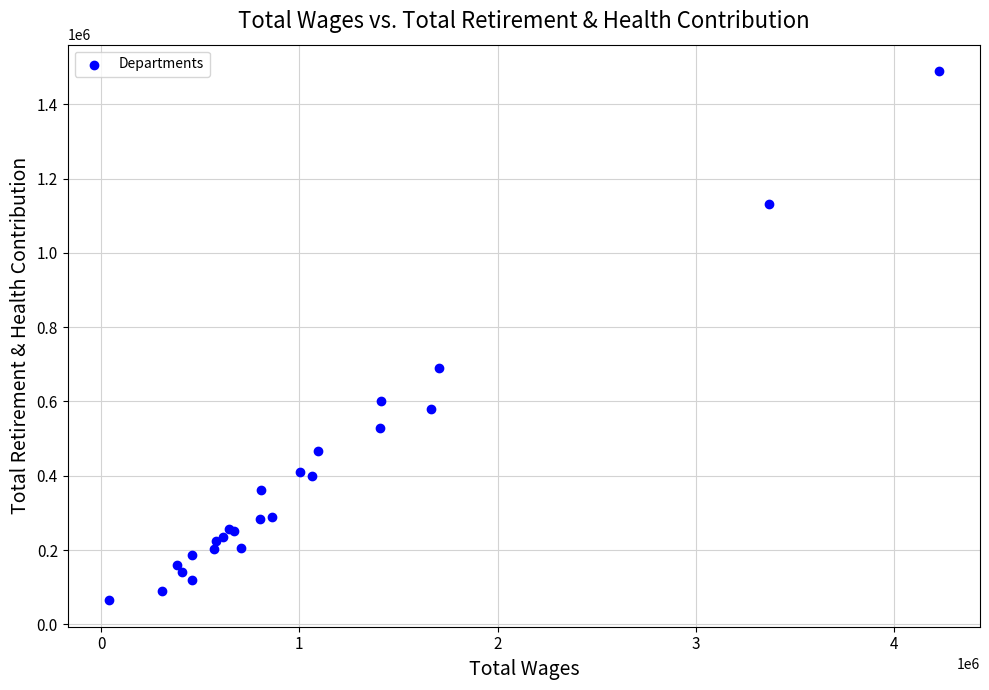

What Y value in the scatter plot is closest to 776974?

689157